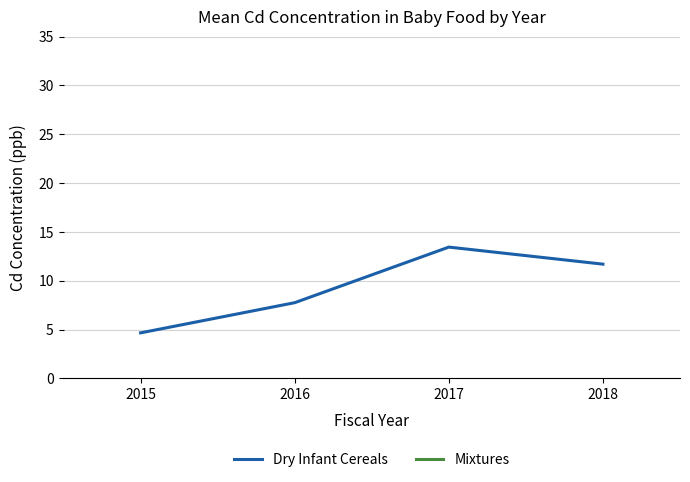

What is the sum of all values?

37.6